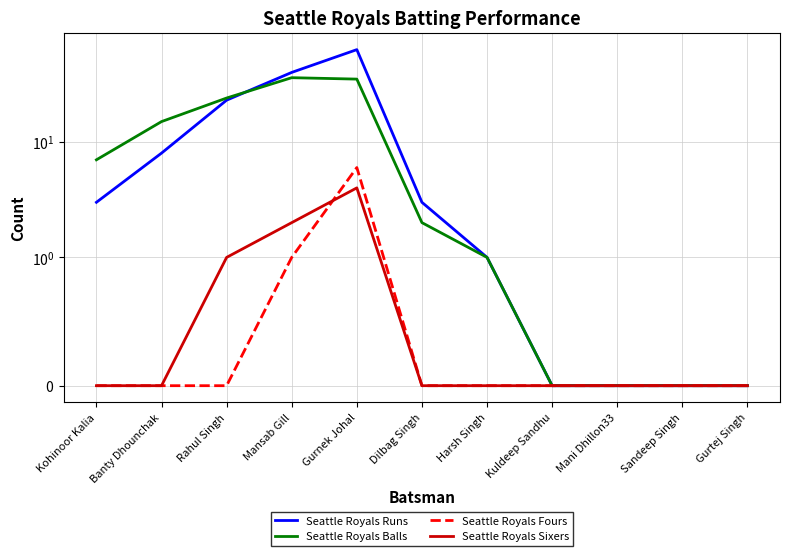

Which has a higher value, Mansab Gill or Mani Dhillon33?

Mansab Gill